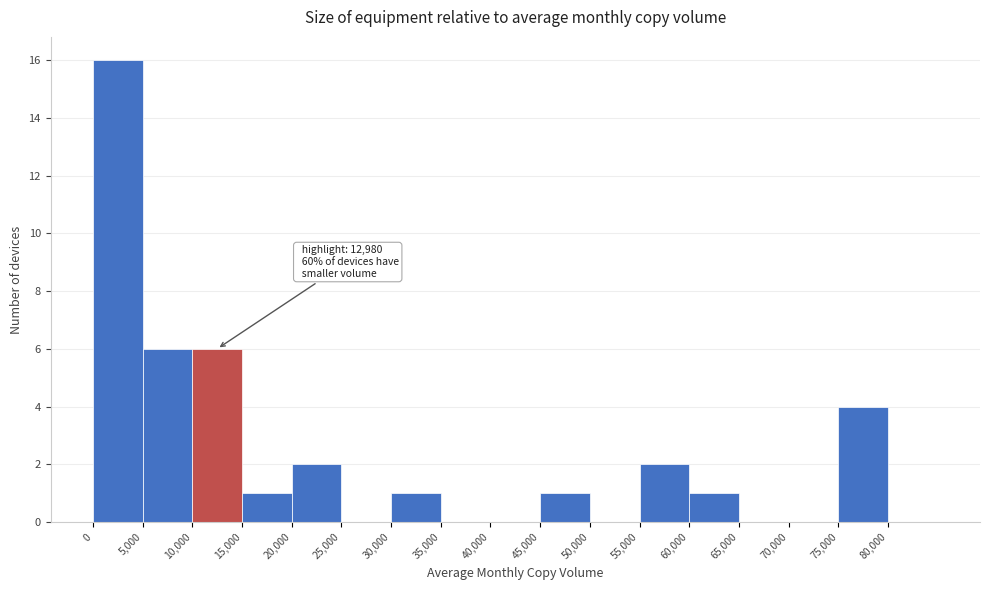

Which range on the x-axis has the tallest bar?

0 to 5000